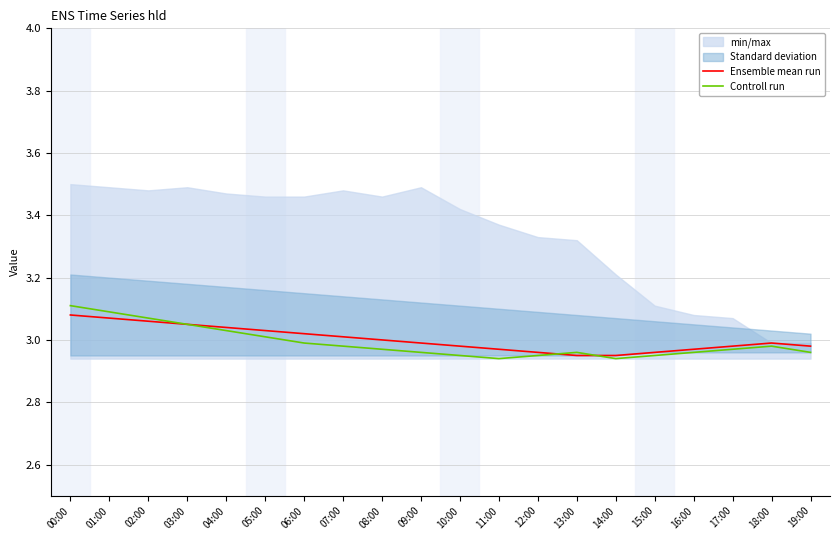

Does the chart have visible grid lines?

Yes